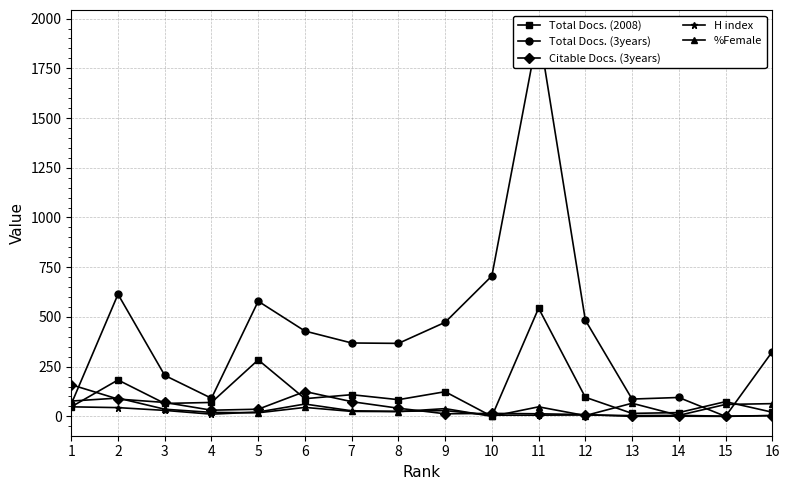

At 6, list the series in order from largest to smallest.

Total Docs. (3years), Citable Docs. (3years), Total Docs. (2008), H index, %Female